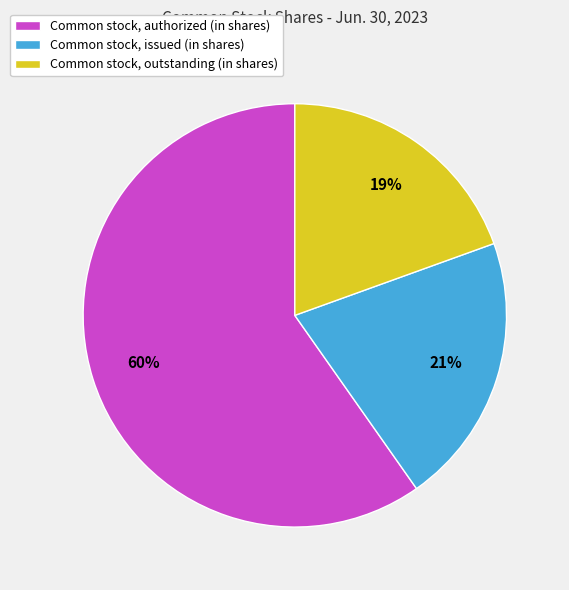

What is the majority slice?

Common stock, authorized (in shares)